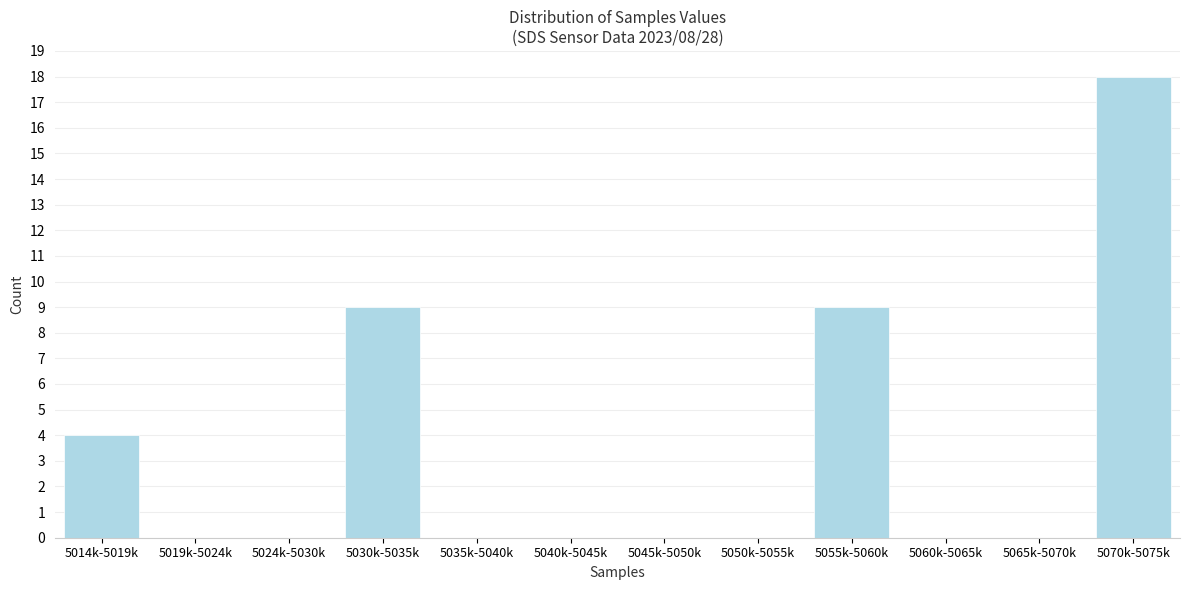

Reading left to right, list all the values displayed in this chart.

5014k-5019k=4	5019k-5024k=0	5024k-5030k=0	5030k-5035k=9	5035k-5040k=0	5040k-5045k=0	5045k-5050k=0	5050k-5055k=0	5055k-5060k=9	5060k-5065k=0	5065k-5070k=0	5070k-5075k=18